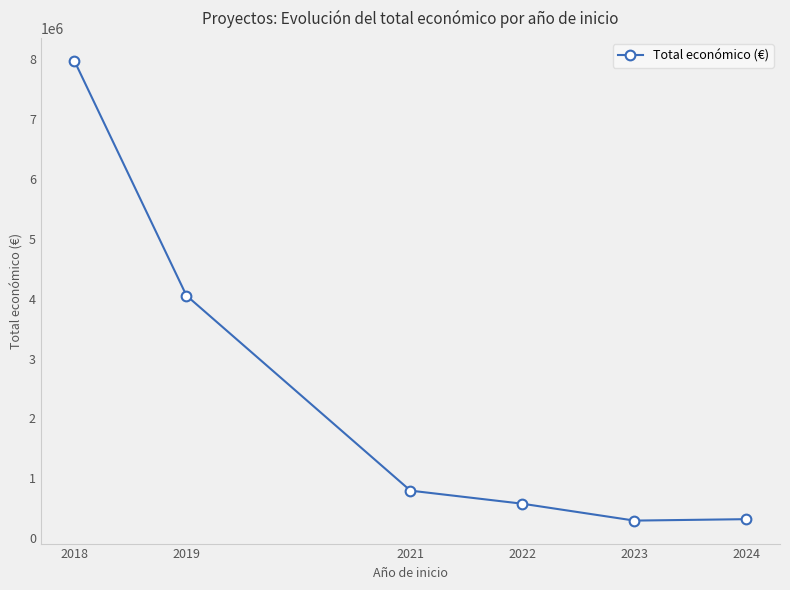

Where is the data nearest to the value 4130774?

2019